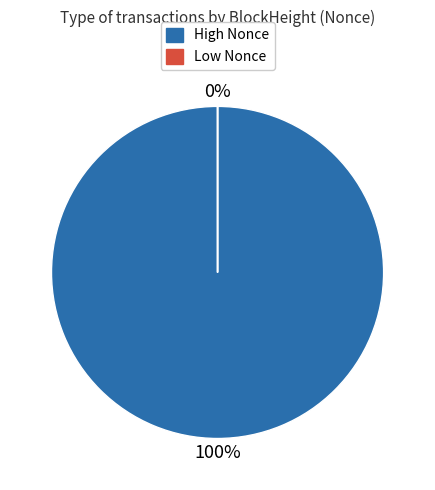

Is there a majority slice in this chart?

Yes